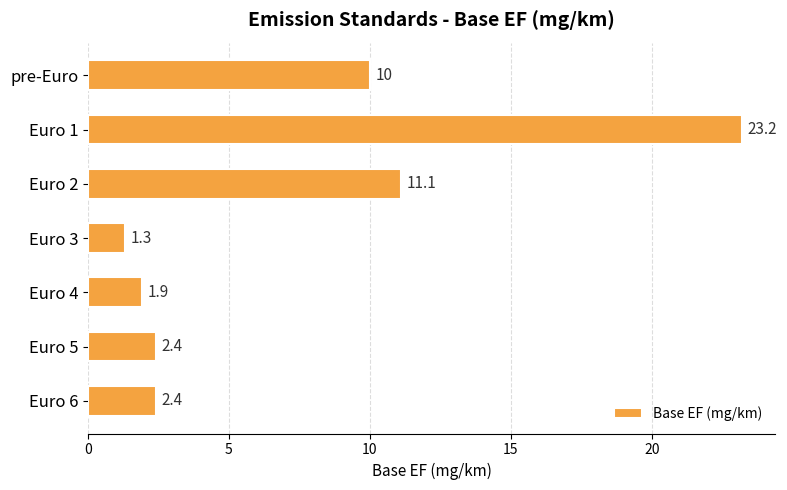

What is the label of the 5th bar from the bottom?

Euro 2